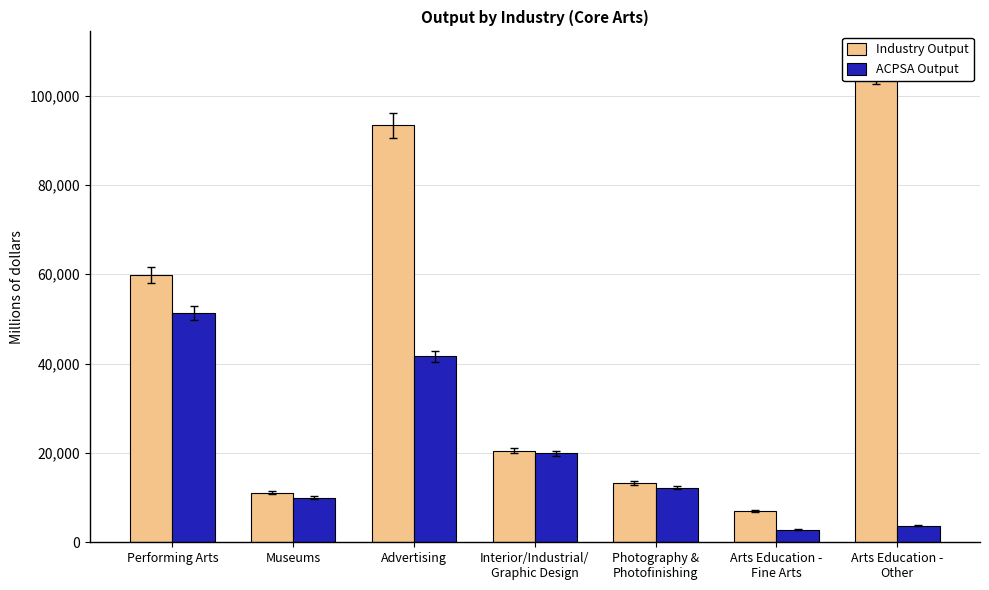

Where does the Industry Output series first go above 20537?

Performing Arts